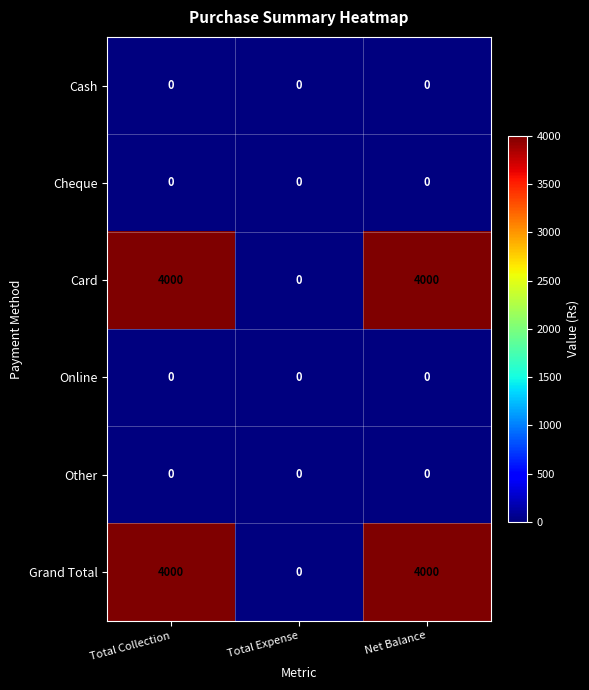

How many Card values are between 0 and 4000?

3